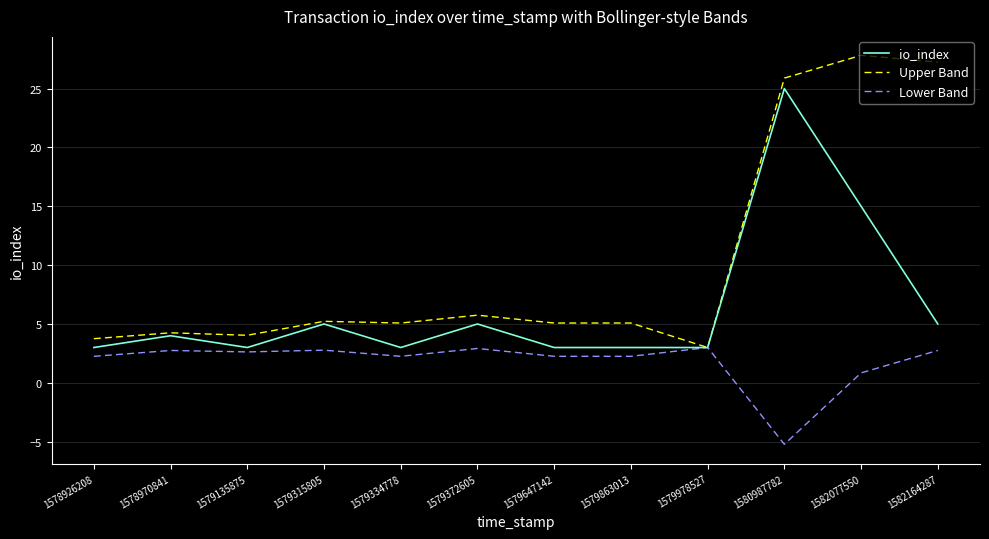

List the series in order of their peak value, lowest first.

Lower Band, io_index, Upper Band